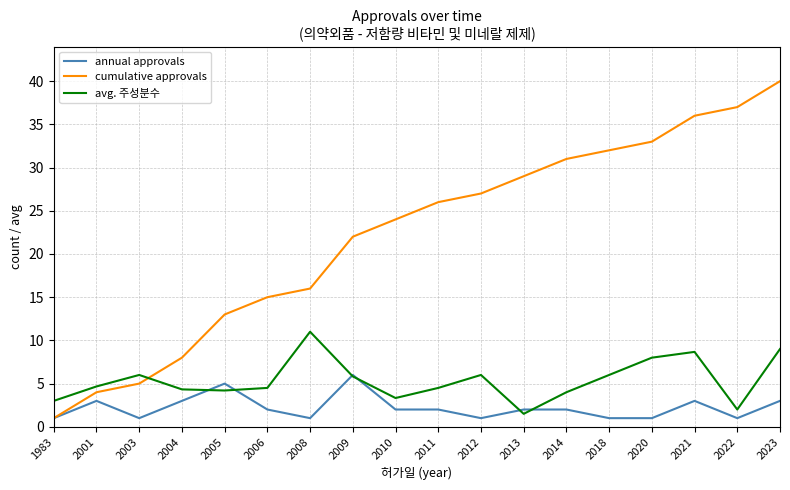

Between which two adjacent categories do cumulative approvals and avg. 주성분수 first intersect?

2003 and 2004